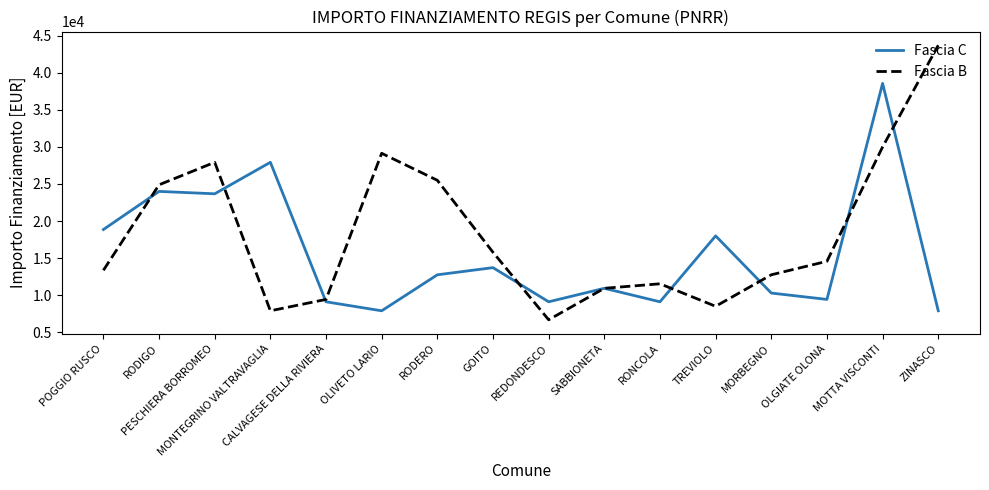

List the series in order of their peak value, lowest first.

Fascia C, Fascia B